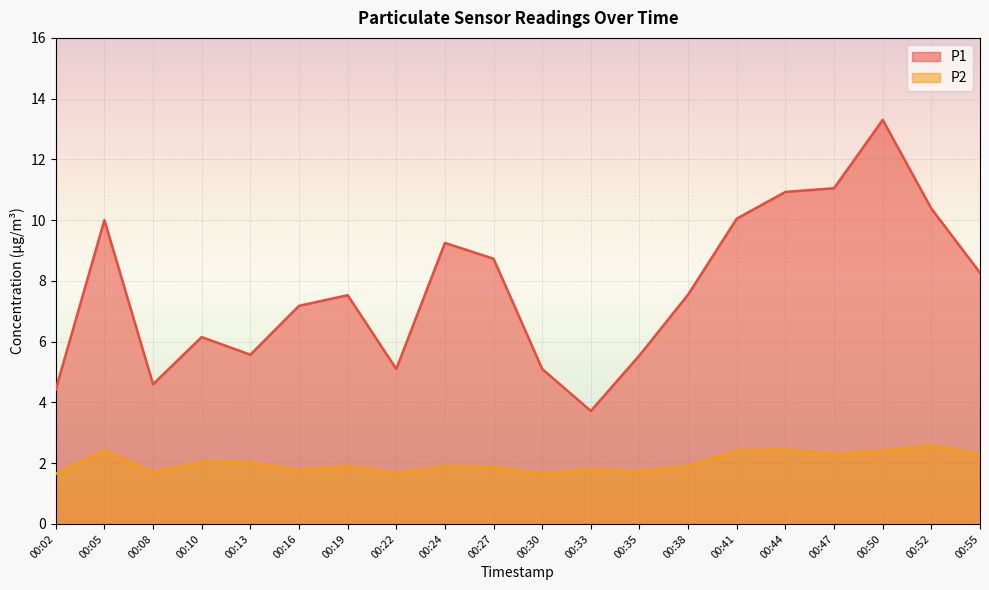

What is the difference between the highest and lowest values at 00:41?

7.6